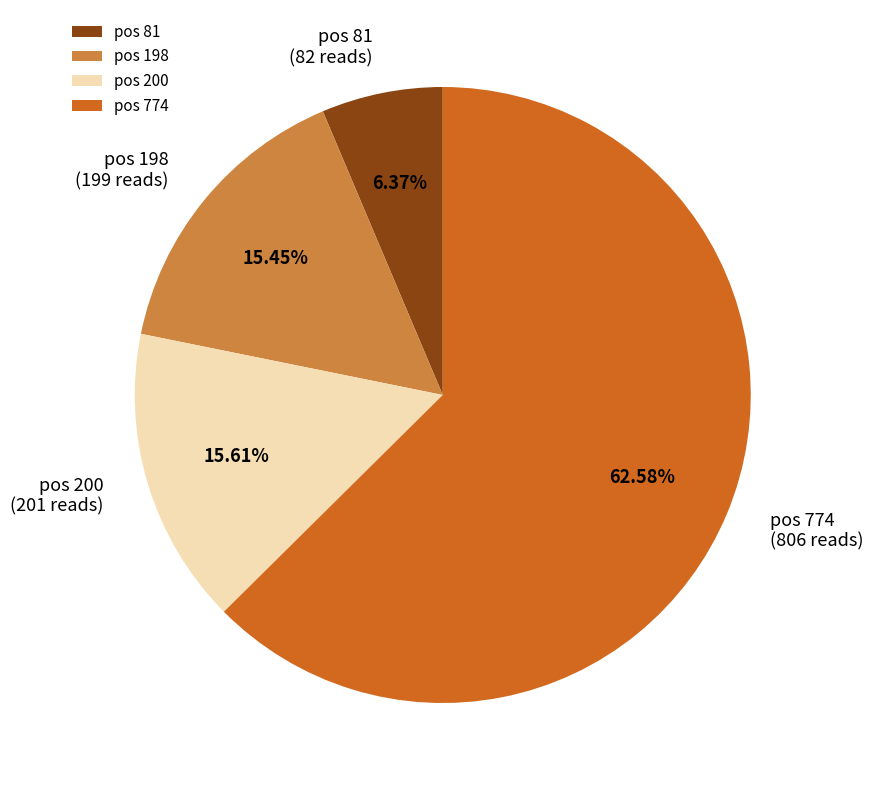

Do pos 81 and pos 198 together represent more than half of the pie?

No